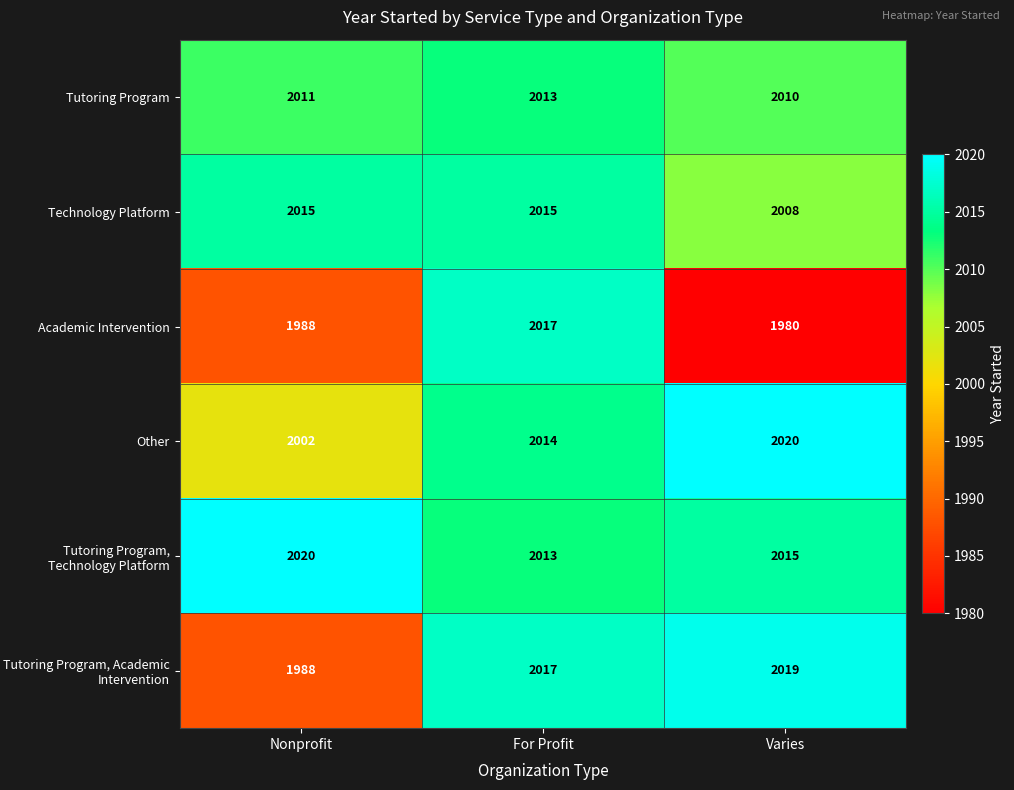

Reading left to right, what are all the values shown in this chart?

Tutoring Program: Nonprofit=2011	For Profit=2013	Varies=2010
Technology Platform: Nonprofit=2015	For Profit=2015	Varies=2008
Academic Intervention: Nonprofit=1988	For Profit=2017	Varies=1980
Other: Nonprofit=2002	For Profit=2014	Varies=2020
Tutoring Program, Technology Platform: Nonprofit=2020	For Profit=2013	Varies=2015
Tutoring Program, Academic Intervention: Nonprofit=1988	For Profit=2017	Varies=2019